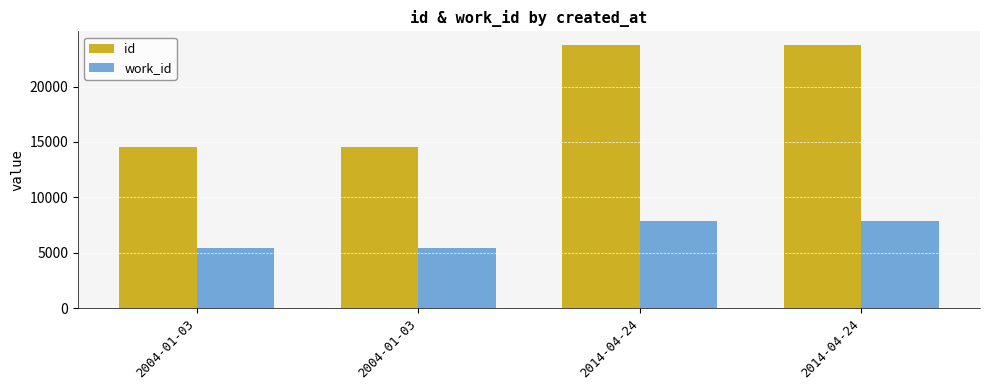

How many values in the id series are below 23789?

2